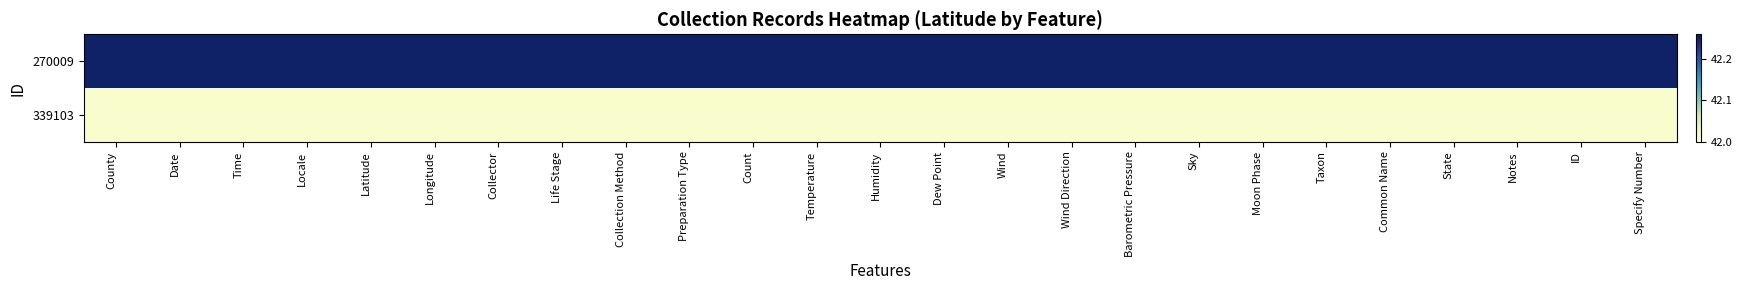

What is the minimum value shown in the chart?

42.0